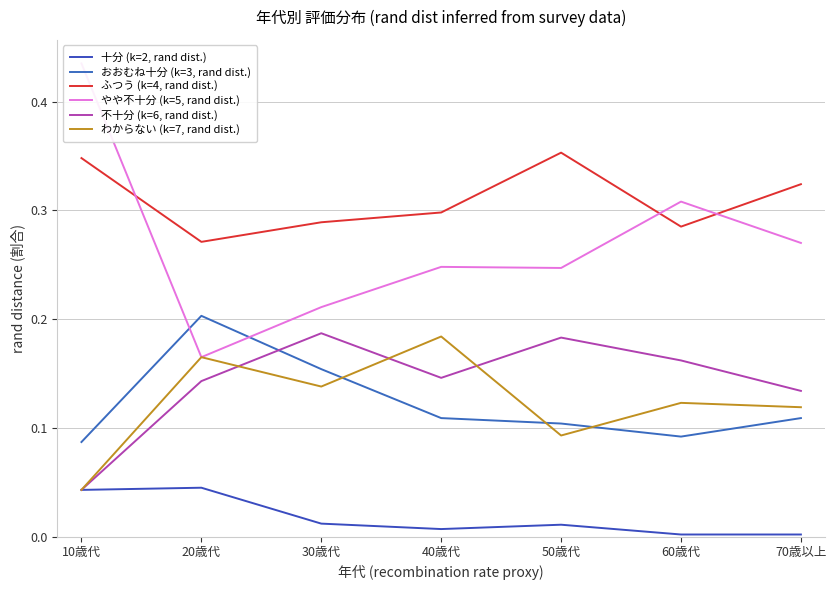

True or false: 十分 (k=2, rand dist.) has a value of 0.0 at 50歳代.

True